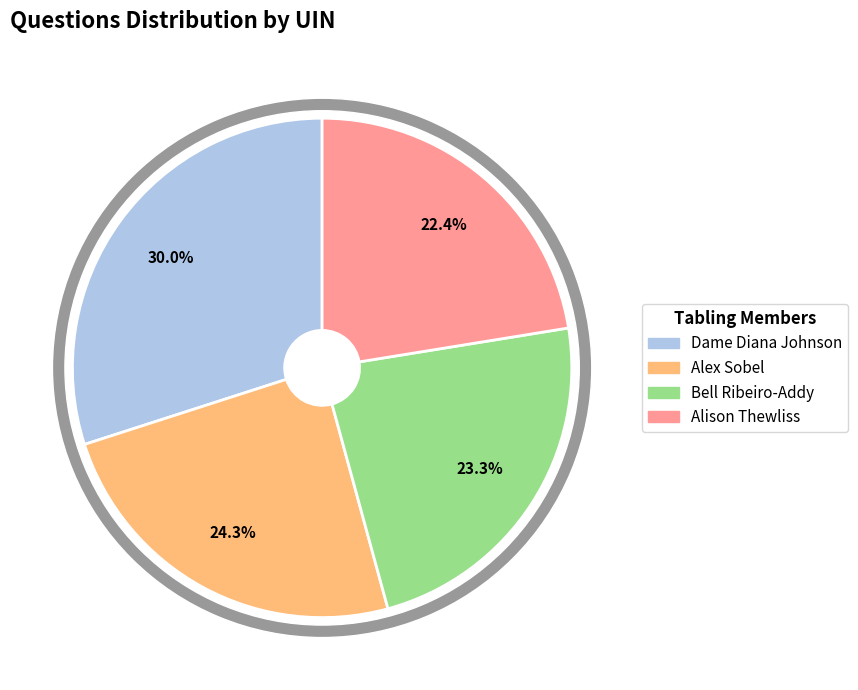

Is there any slice that represents more than half of the pie?

No